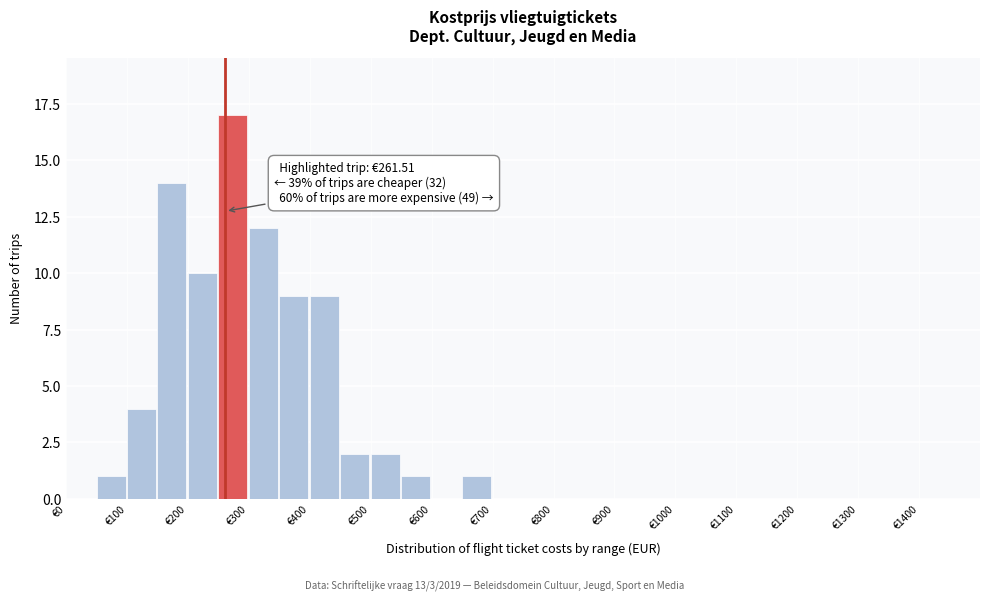

Over which range of the x-axis is the bar tallest?

250 to 300